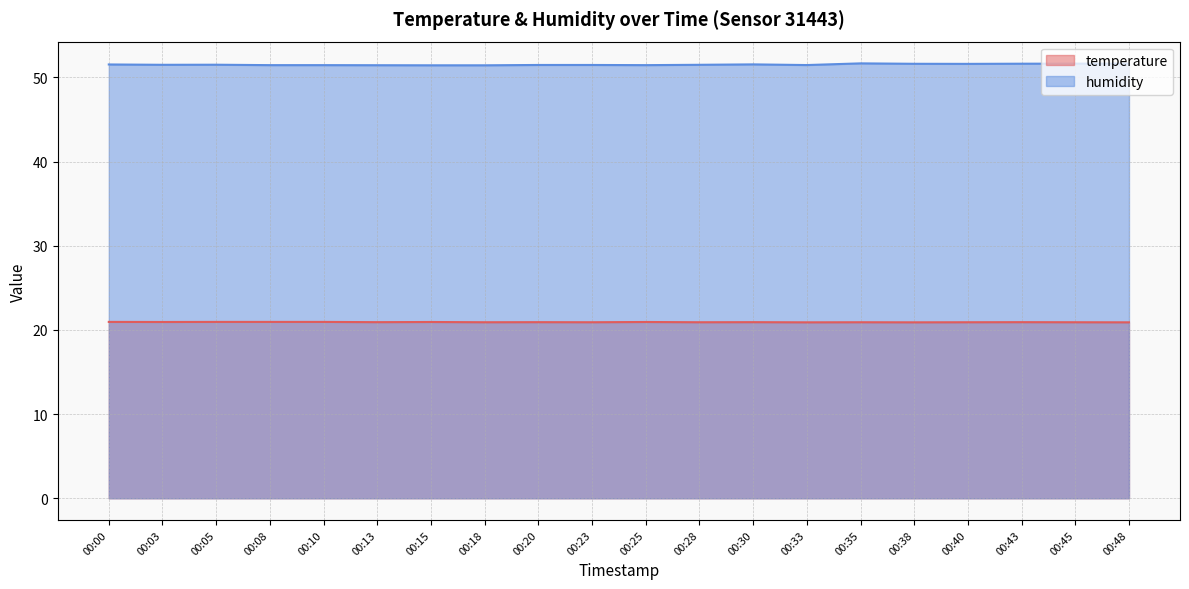

Rank the series at 00:15 from highest to lowest value.

humidity, temperature